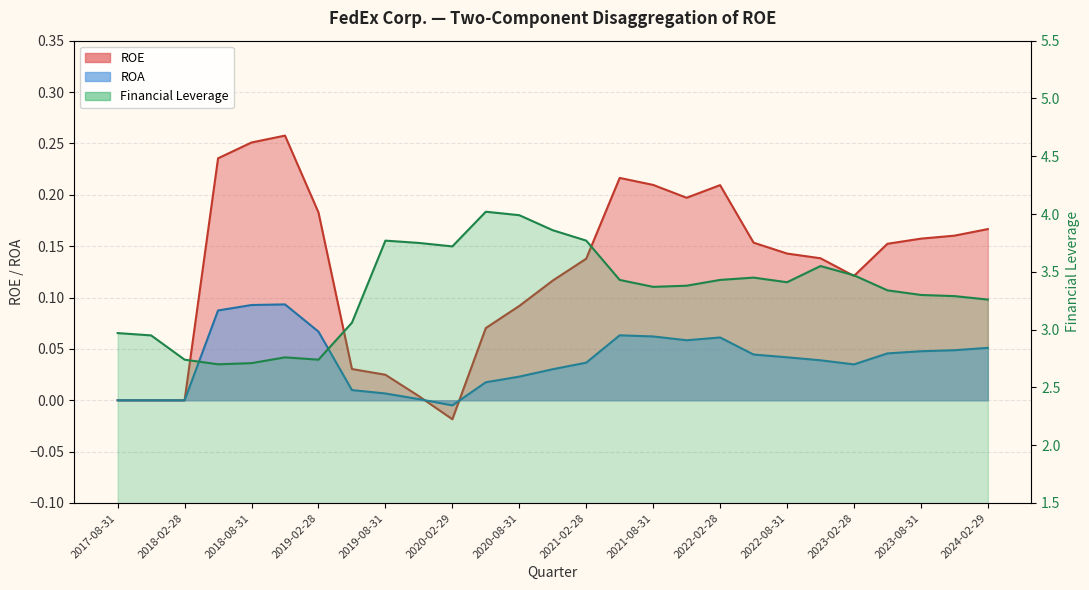

What is the value of the 6th point from the left?

2.8